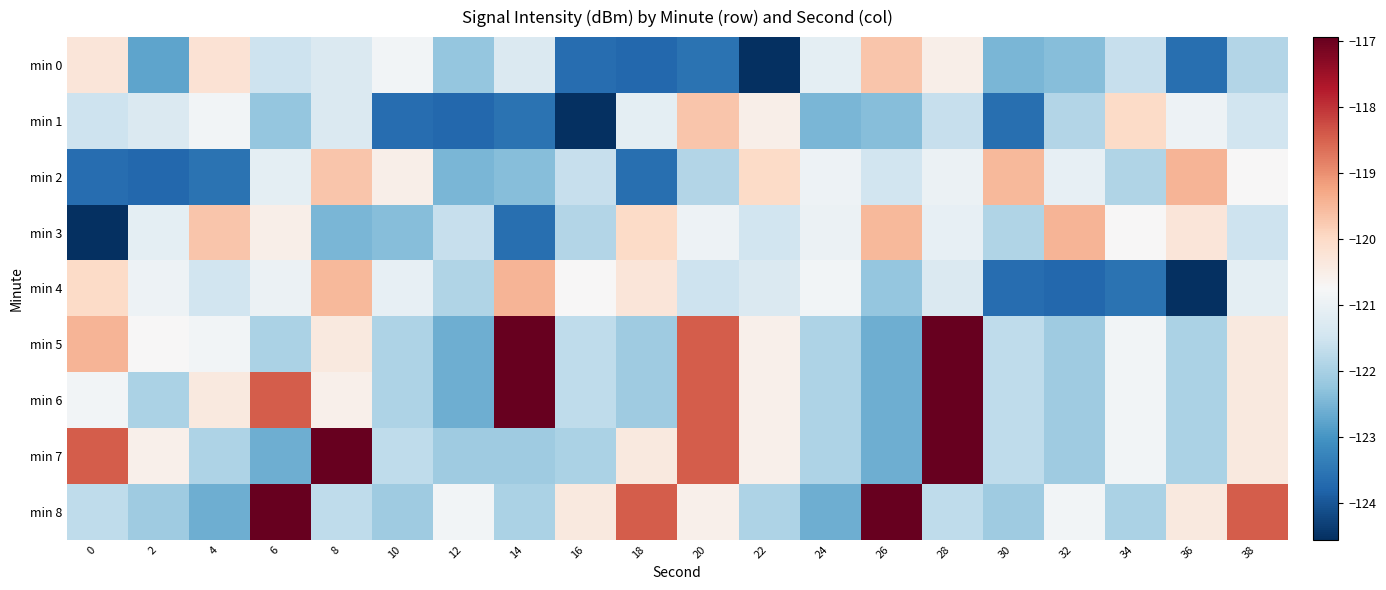

What is the greatest value displayed?

-116.9